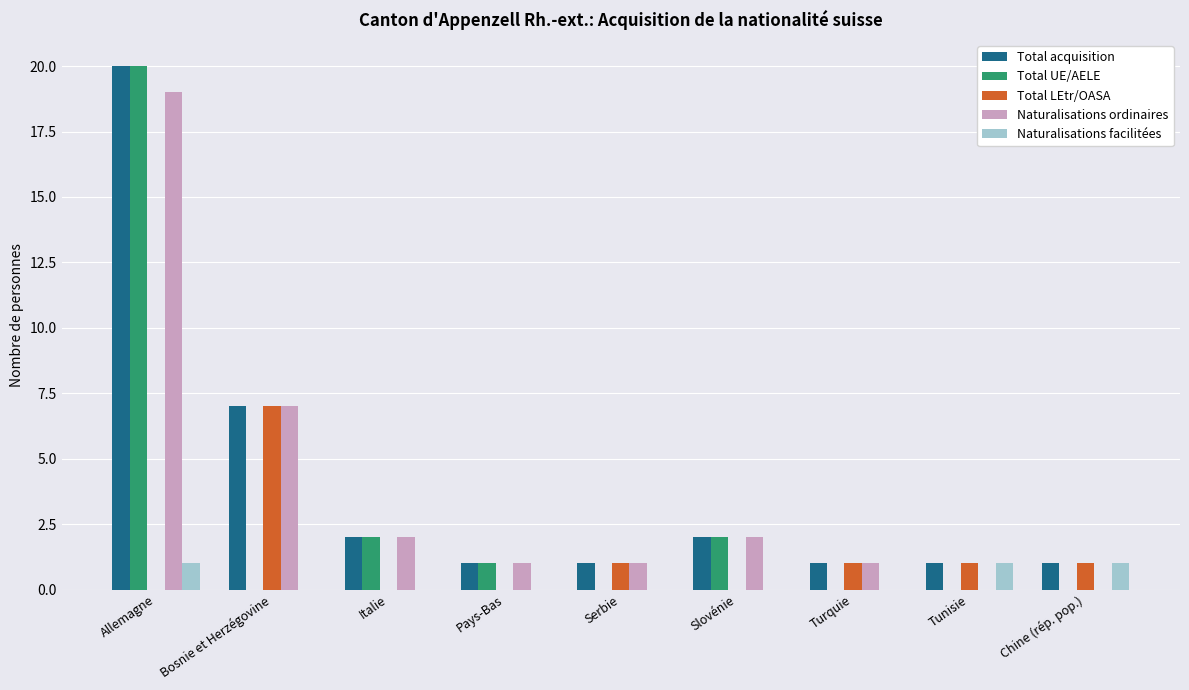

What is the total value across all series at Tunisie?

3